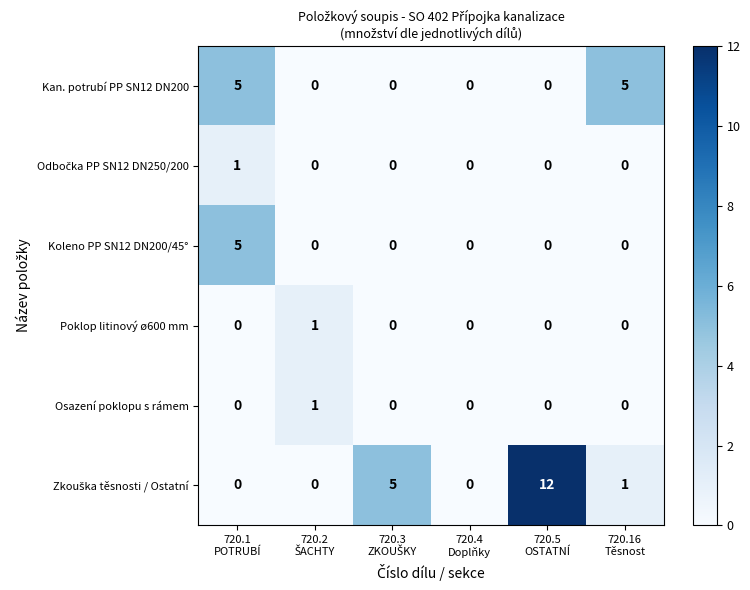

What is the difference between the maximum and second lowest values in the Koleno PP SN12 DN200/45° series?

5